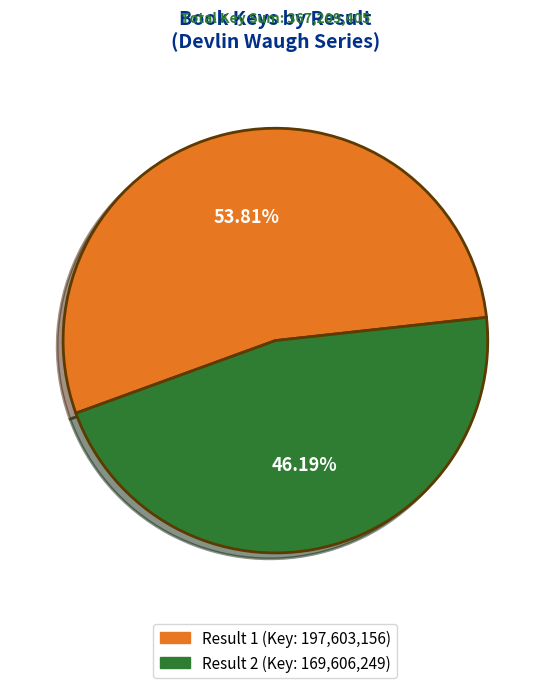

Rank the categories by value from highest to lowest.

Result 1 (Key: 197,603,156), Result 2 (Key: 169,606,249)